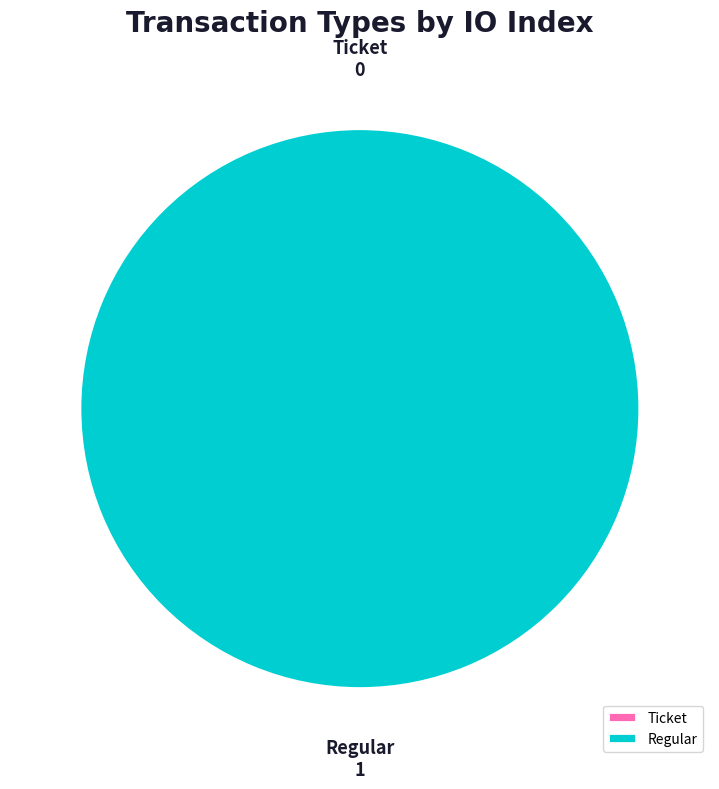

Rank the categories by value from lowest to highest.

Ticket, Regular